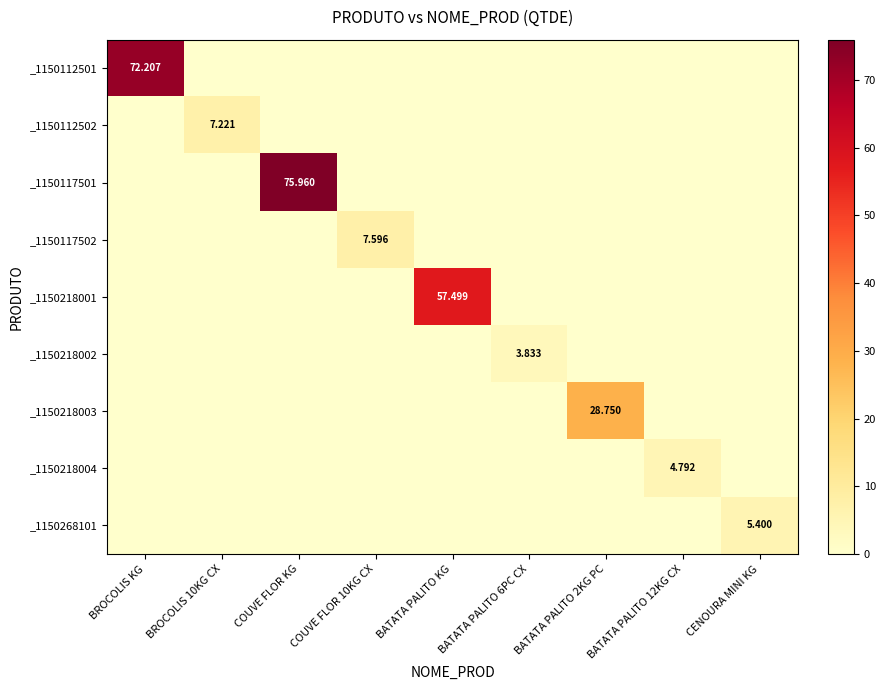

The _1150112502 series shows 3.6 at CENOURA MINI KG. True or false?

False